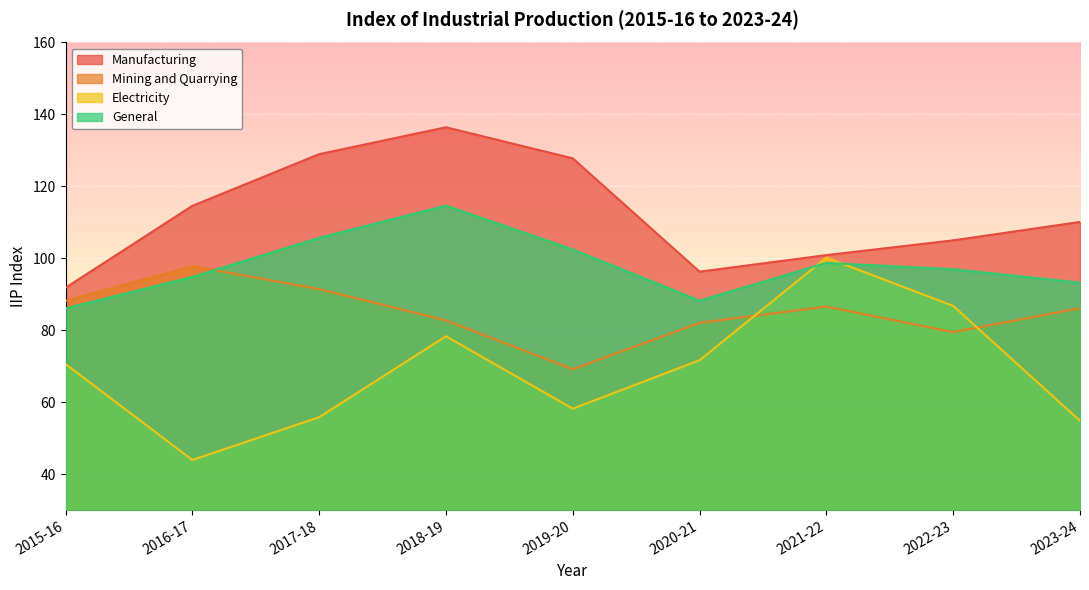

What is the spread (max minus min) of values at 2021-22?

14.3